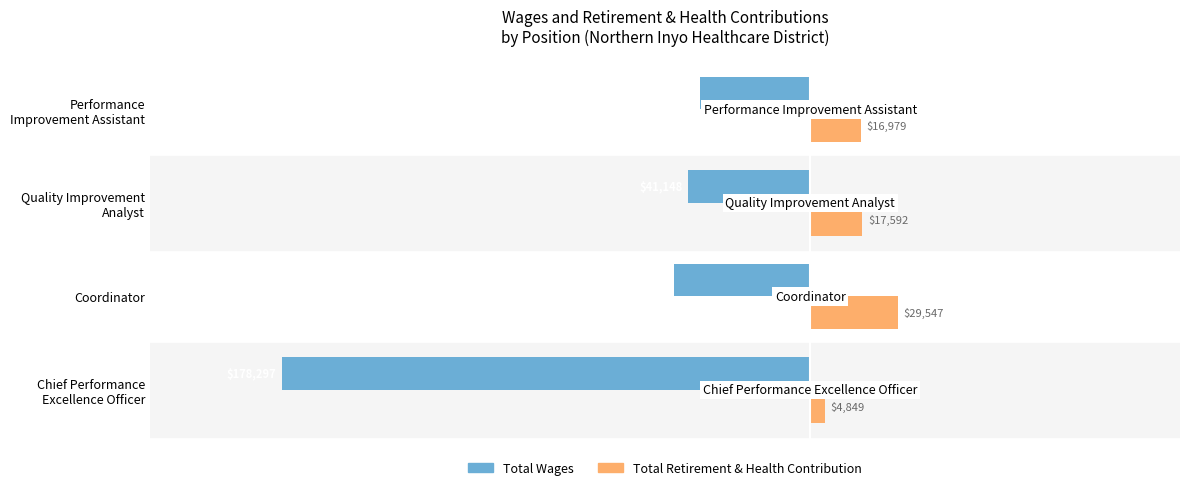

Rank the series by their average value, from highest to lowest.

Total Retirement & Health Contribution, Total Wages